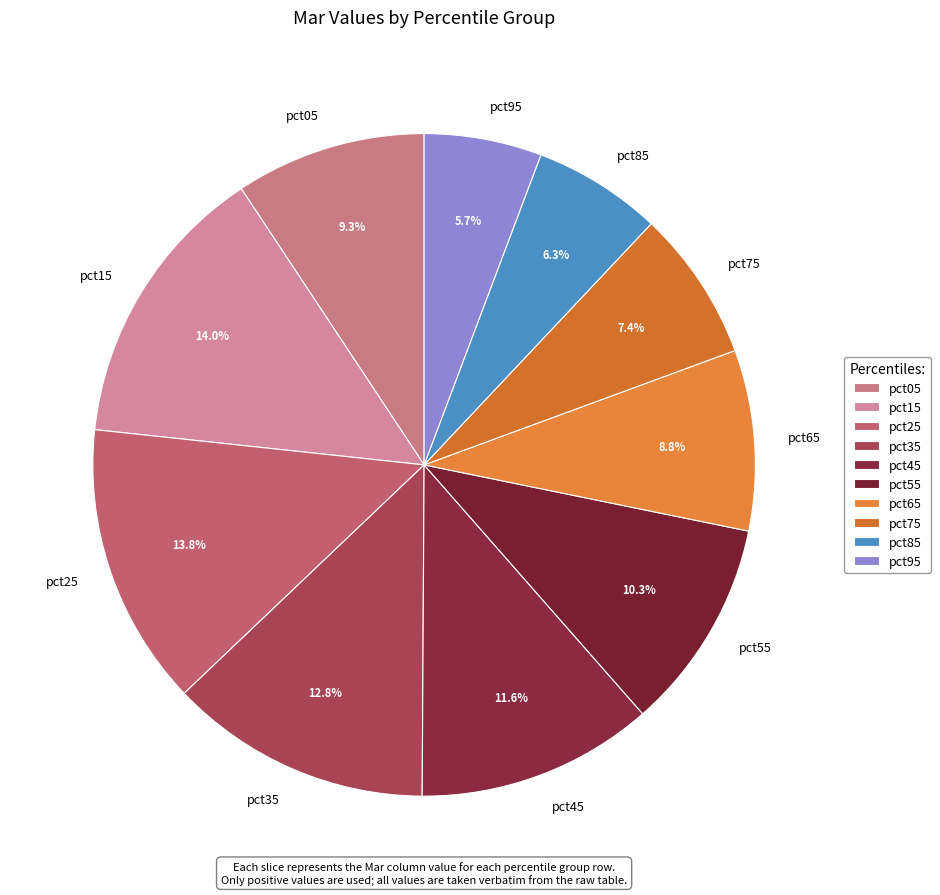

Is it true that pct35 is 1% of the pie?

False